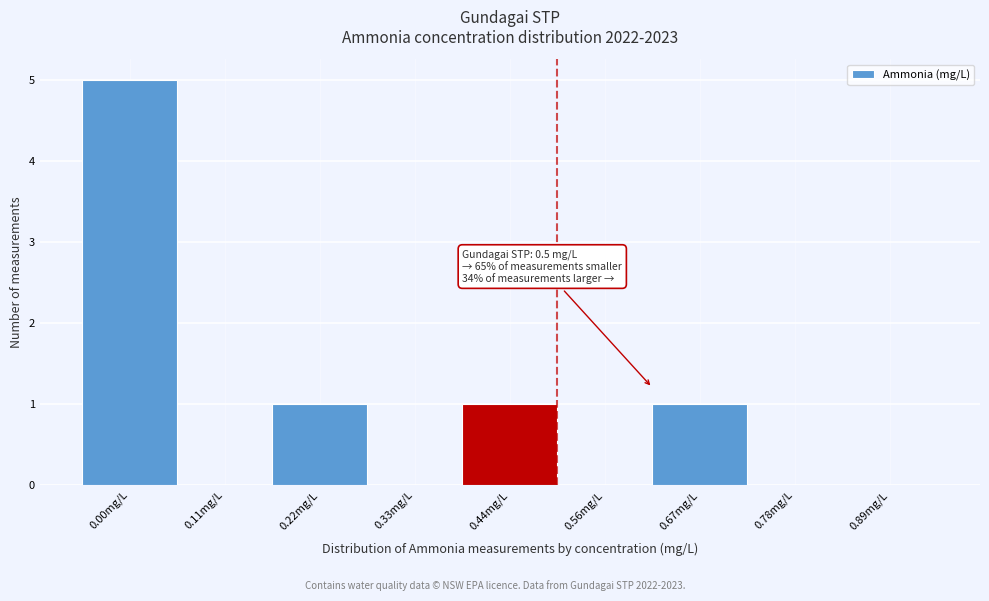

Reading right to left, extract all data points from this chart.

0.89mg/L=0	0.78mg/L=0	0.67mg/L=1	0.56mg/L=0	0.44mg/L=1	0.33mg/L=0	0.22mg/L=1	0.11mg/L=0	0.00mg/L=5